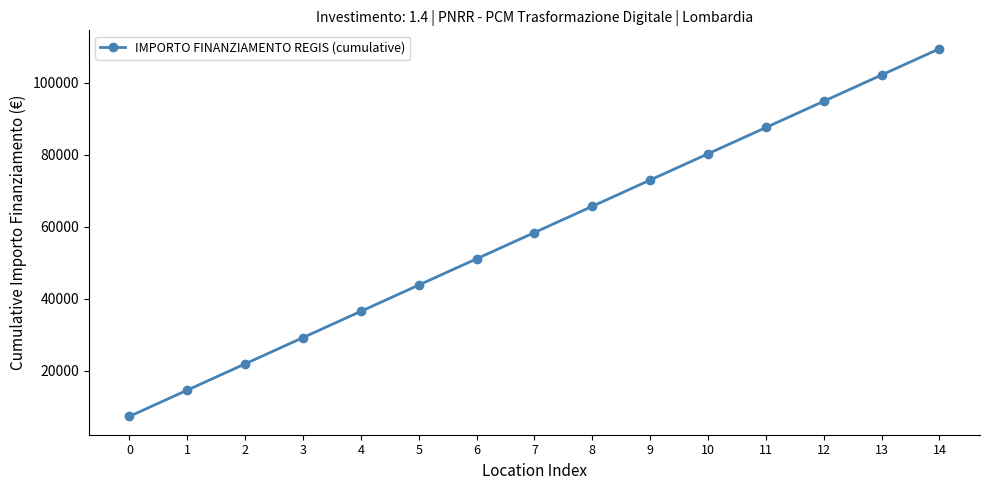

Which category has the highest value across all series?

14